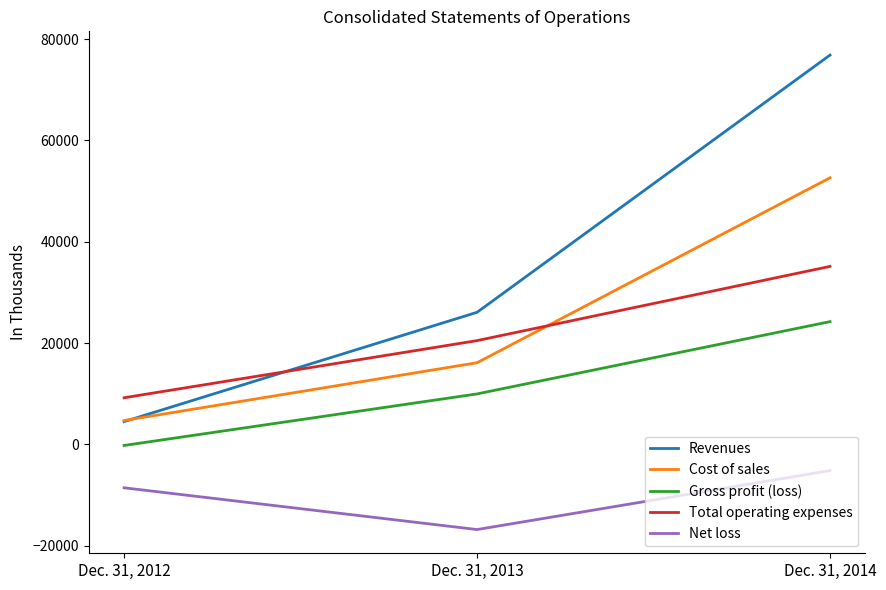

Is it true that Total operating expenses equals 20474 at Dec. 31, 2013?

True